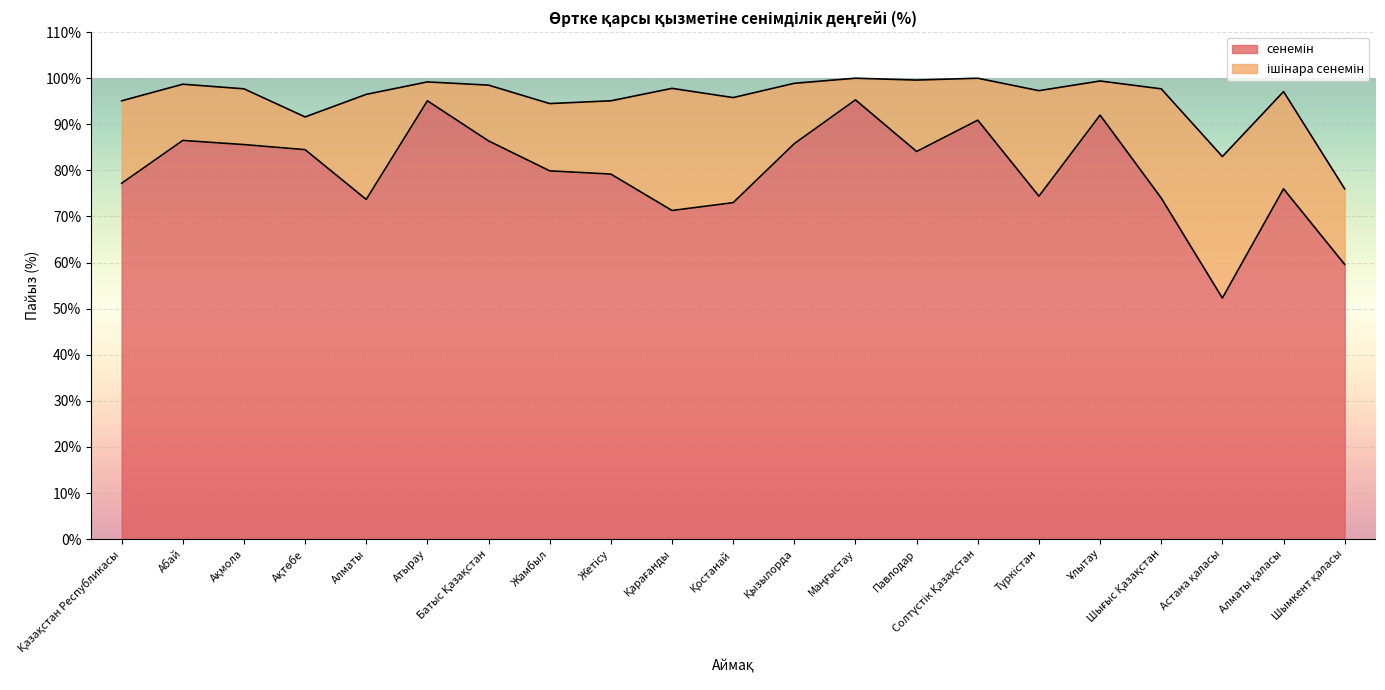

Where does the data first go above 79?

Абай